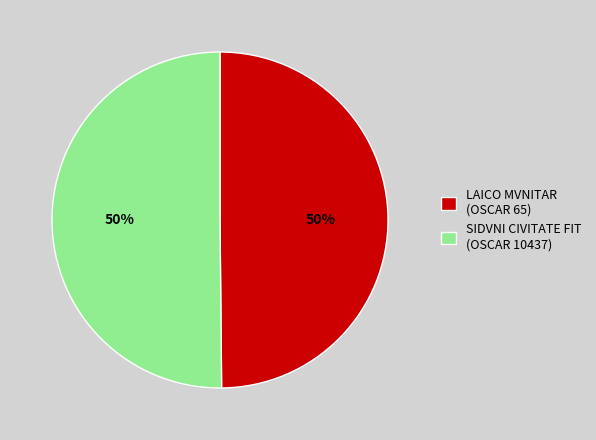

True or false: SIDVNI CIVITATE FIT (OSCAR 10437) accounts for 50% of the total.

True